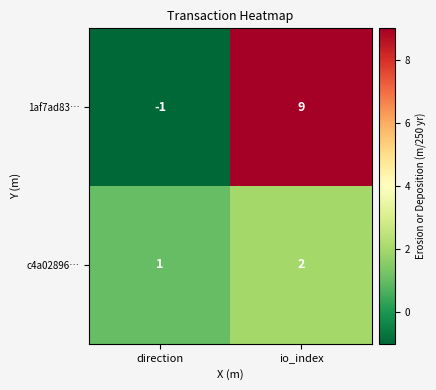

Reading right to left, what are all the values shown in this chart?

1af7ad83…: 9	-1
c4a02896…: 2	1